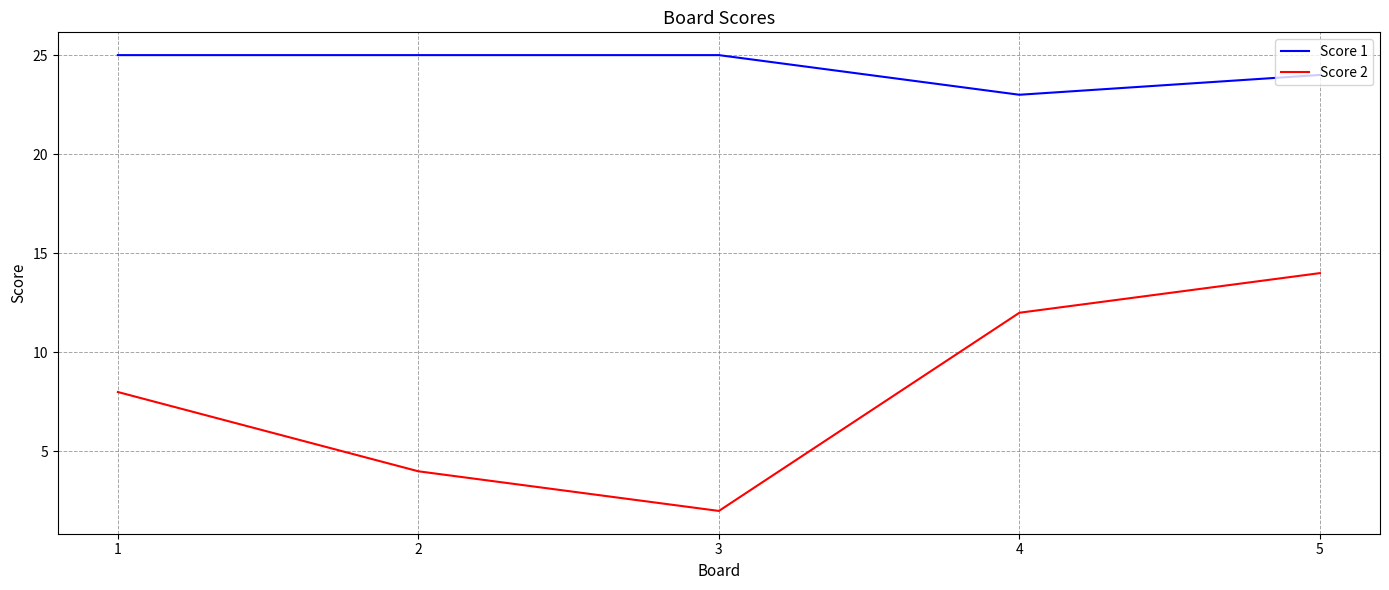

How many distinct data groups are displayed?

2